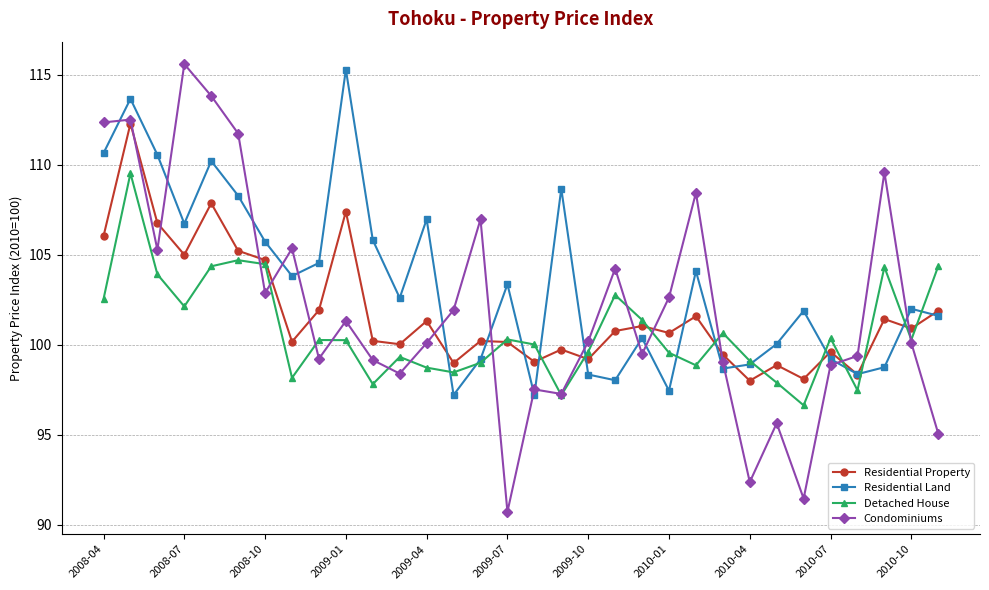

True or false: Residential Land and Condominiums intersect in this chart.

True